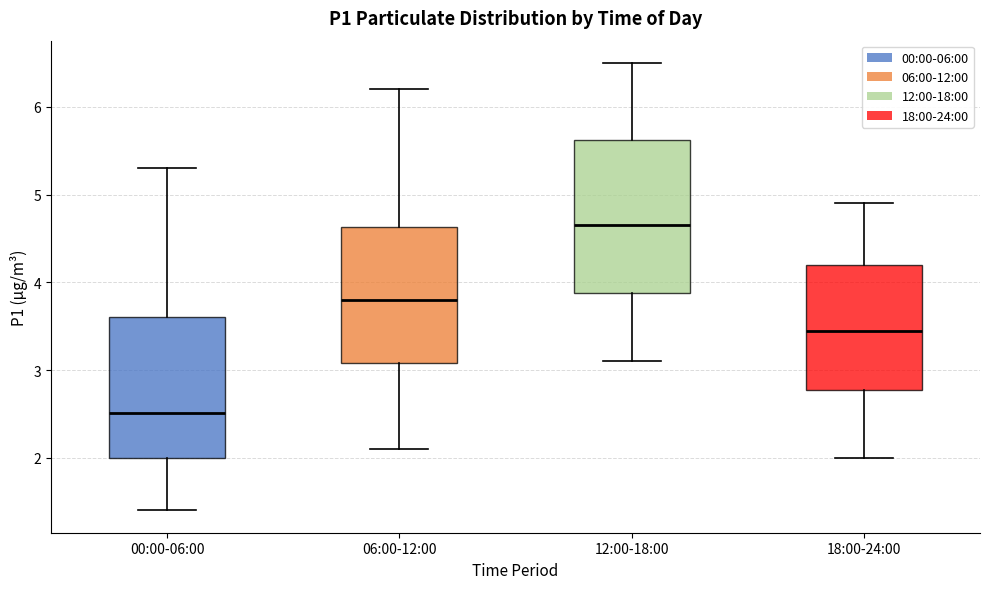

Which box has the lowest median line?

00:00-06:00